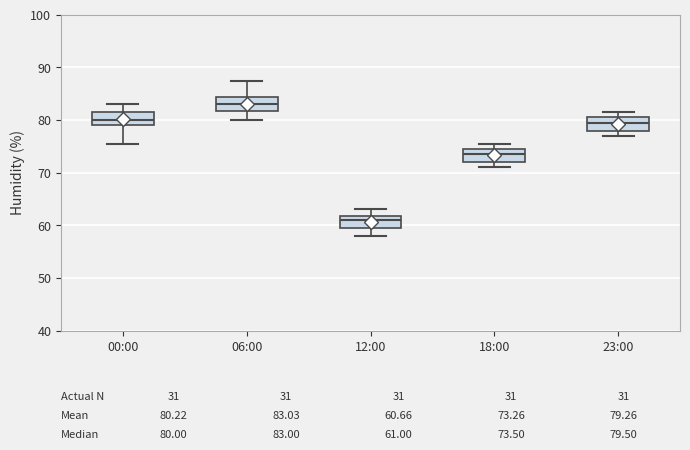

Which box's median line is the highest?

06:00